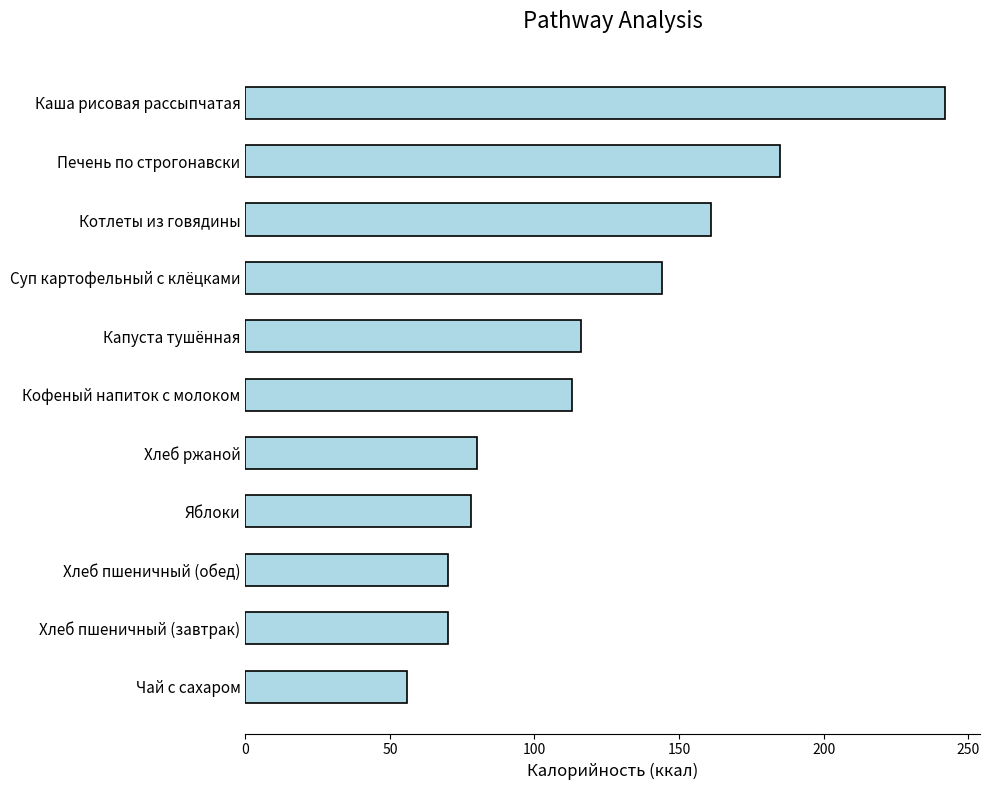

Between Хлеб ржаной and Кофеный напиток с молоком, which is larger?

Кофеный напиток с молоком